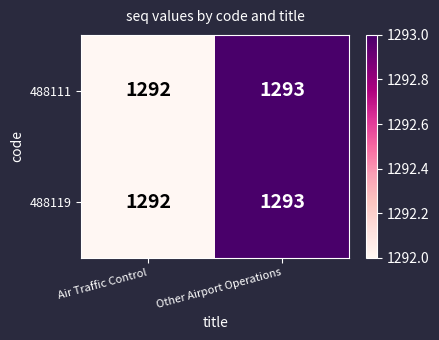

What is the maximum value shown in the chart?

1293